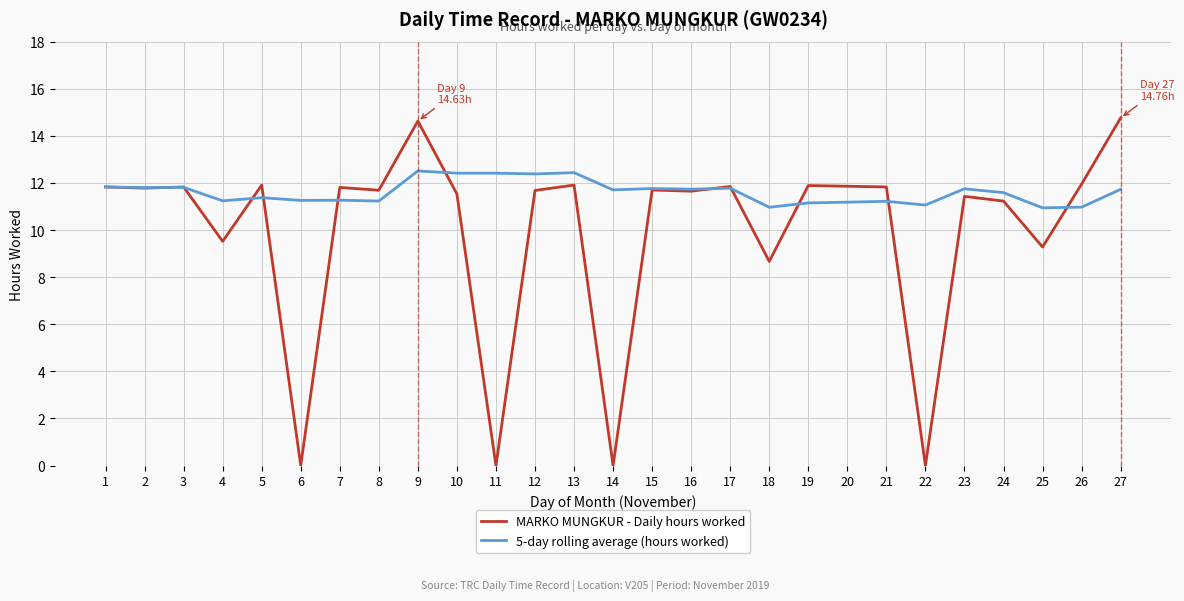

List the series in order of their overall mean, highest first.

5-day rolling average (hours worked), MARKO MUNGKUR - Daily hours worked